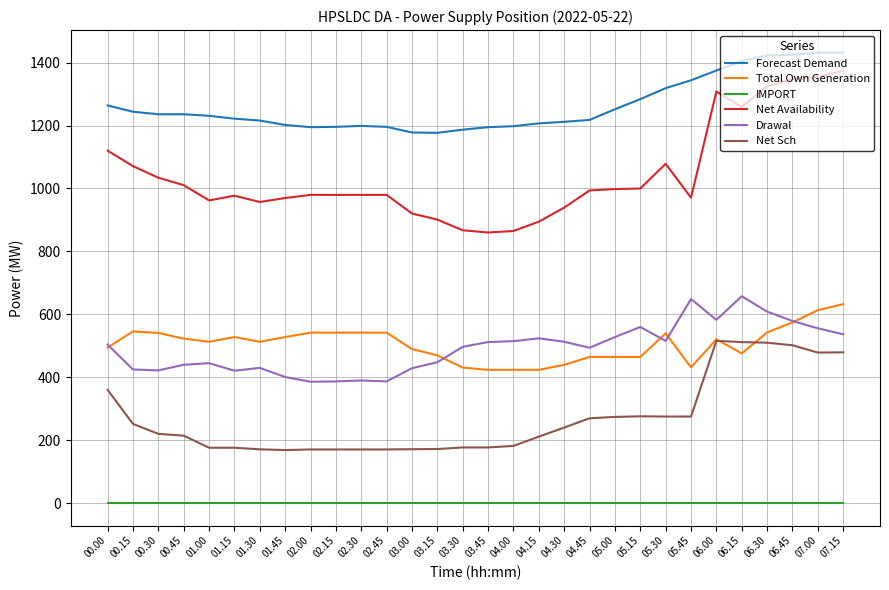

How many values in the Net Sch series are below 219?

15